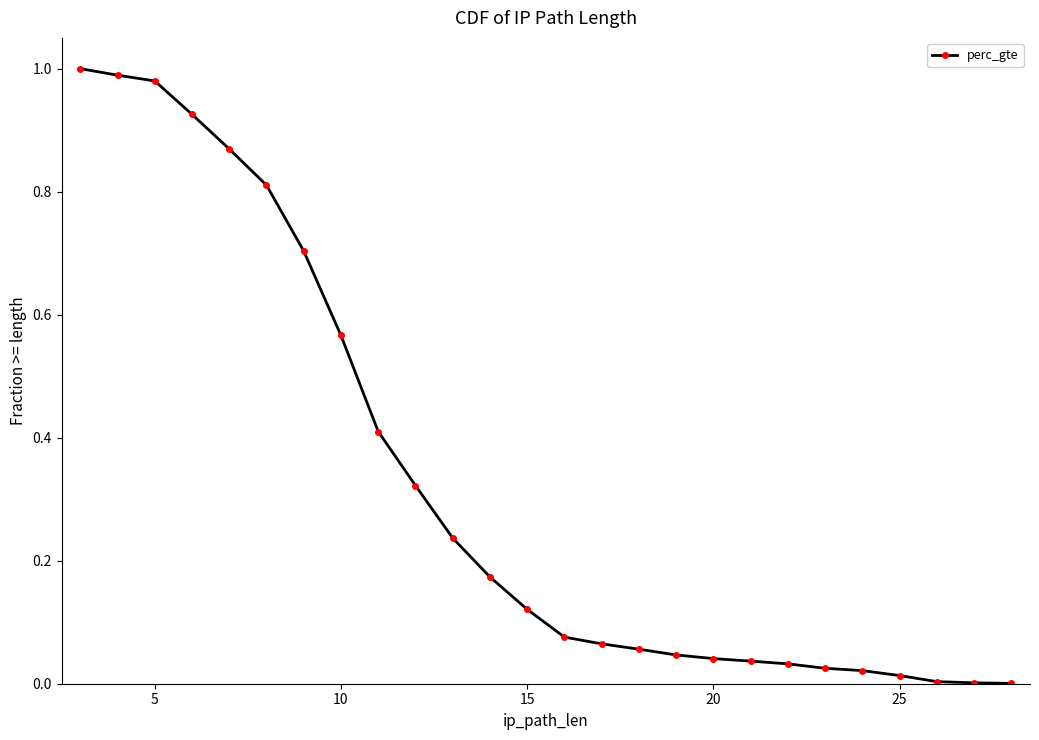

How many series are shown in this chart?

1